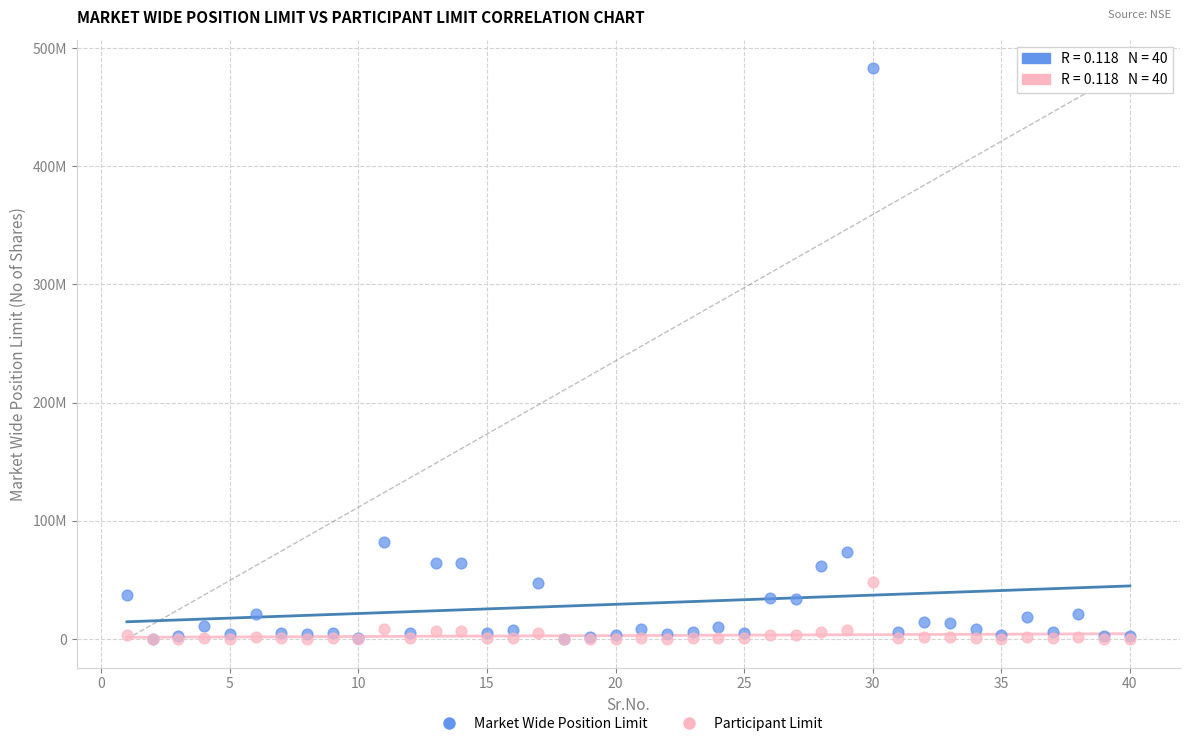

What are all the series names shown in the legend?

Market Wide Position Limit, Participant Limit